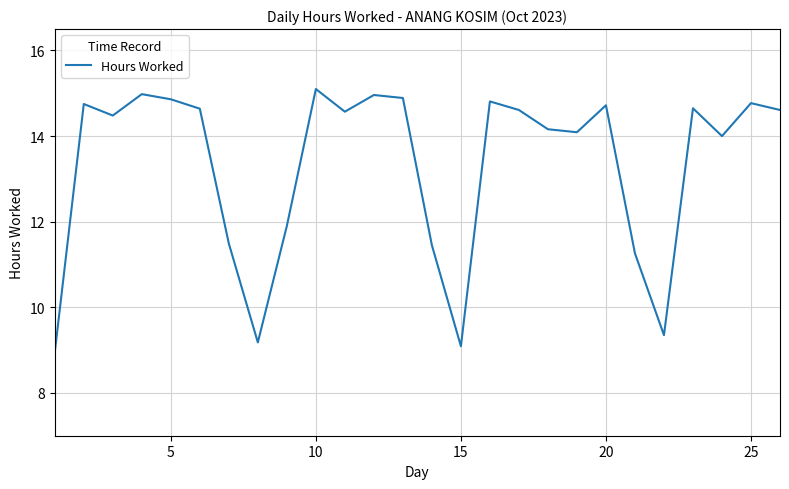

How many lines are shown in the chart?

1